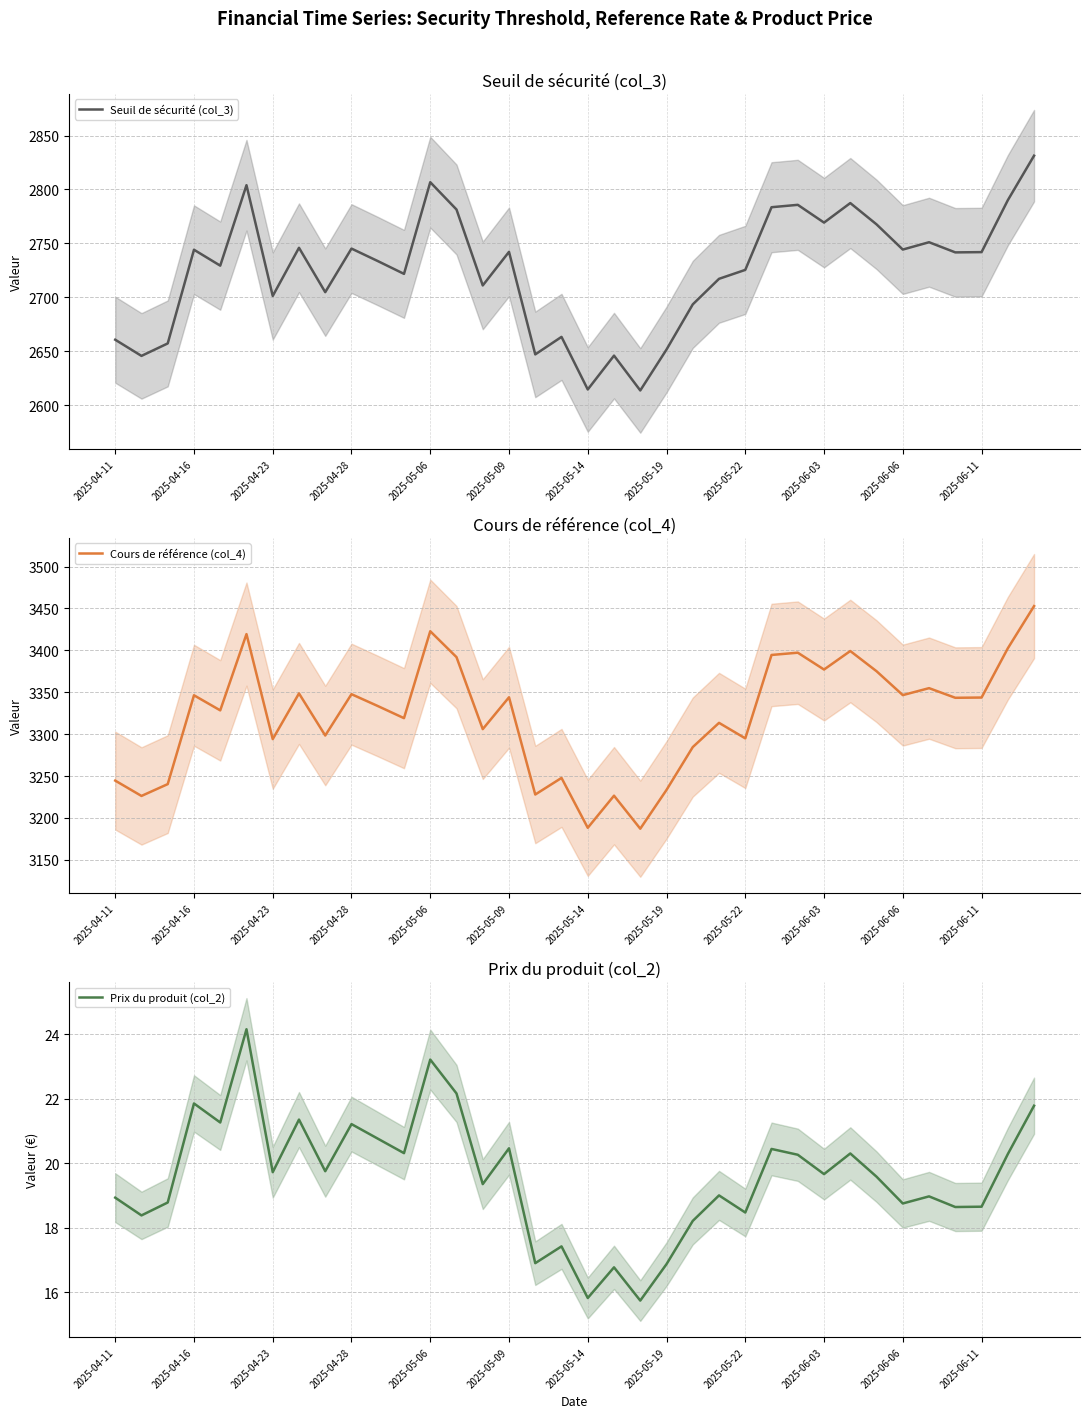

True or false: Prix du produit (col_2) and Seuil de sécurité (col_3) cross at least once.

False